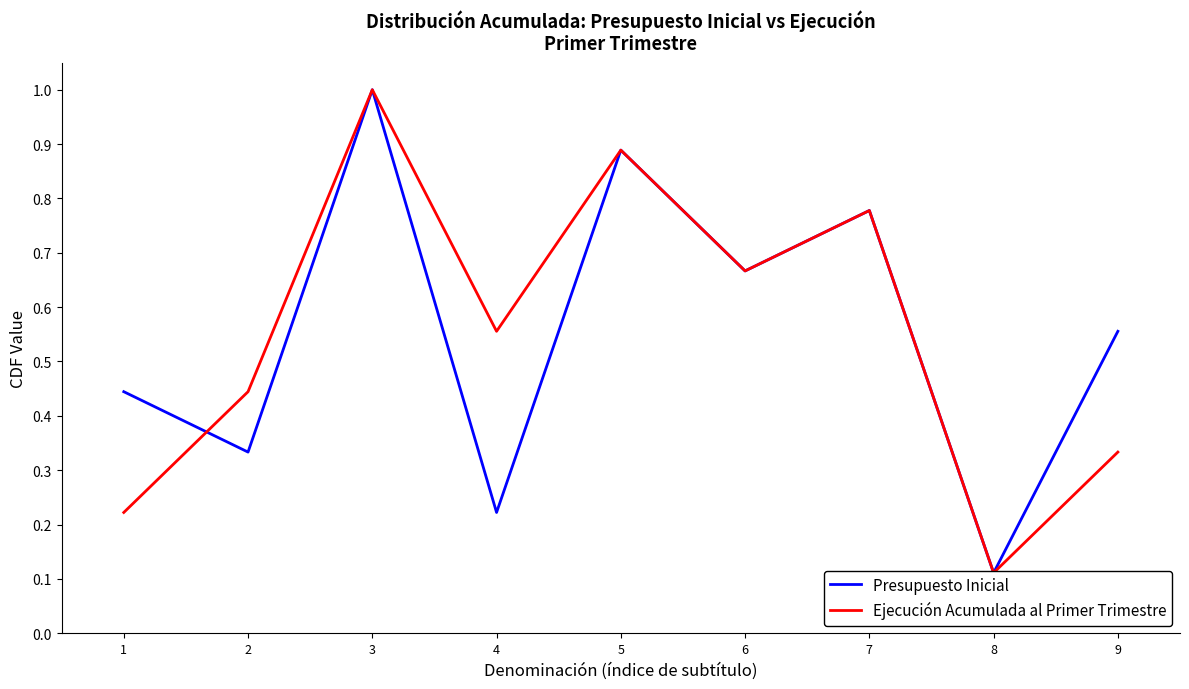

List the labels in order of Ejecución Acumulada al Primer Trimestre value, largest first.

3, 5, 7, 6, 4, 2, 9, 1, 8